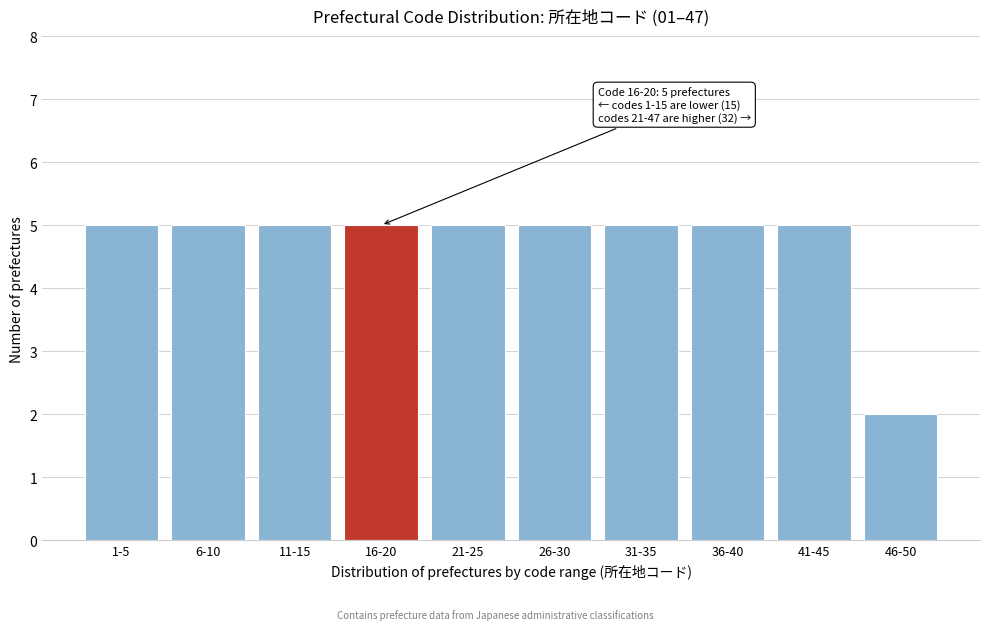

Reading right to left, list all the values displayed in this chart.

46-50=2	41-45=5	36-40=5	31-35=5	26-30=5	21-25=5	16-20=5	11-15=5	6-10=5	1-5=5